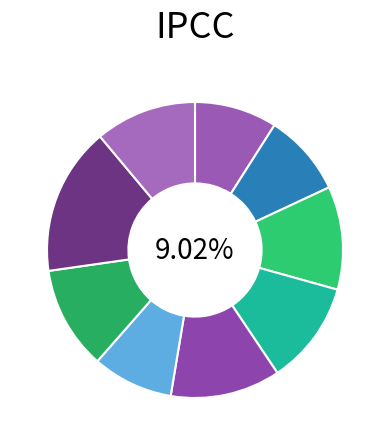

True or false: 260 accounts for 11% of the total.

True